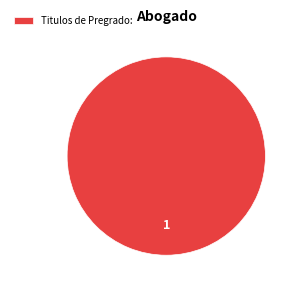

Rank the categories by value from lowest to highest.

Titulos de Pregrado: